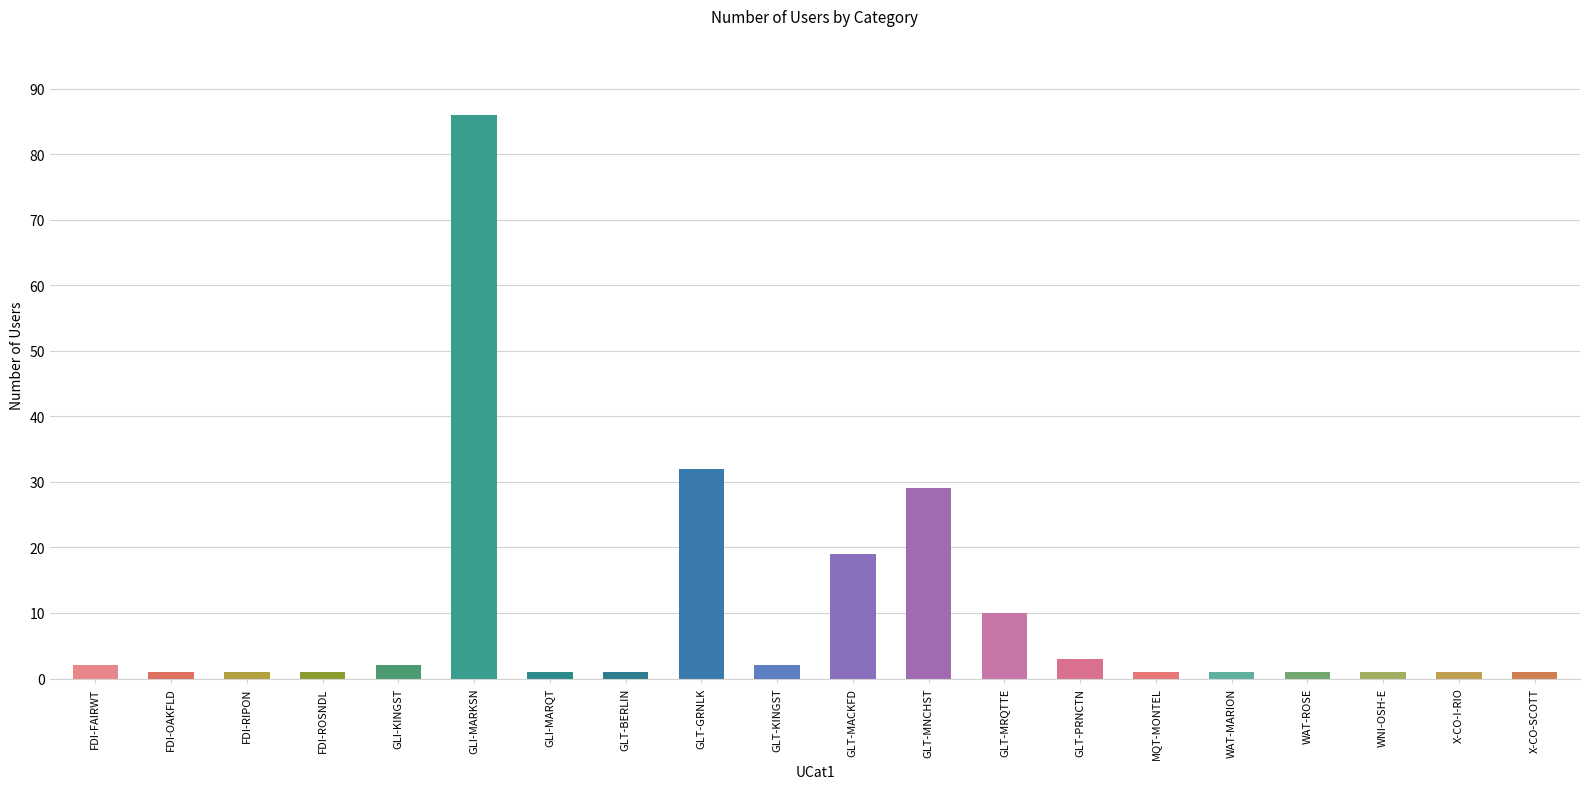

How many distinct data groups are displayed?

1